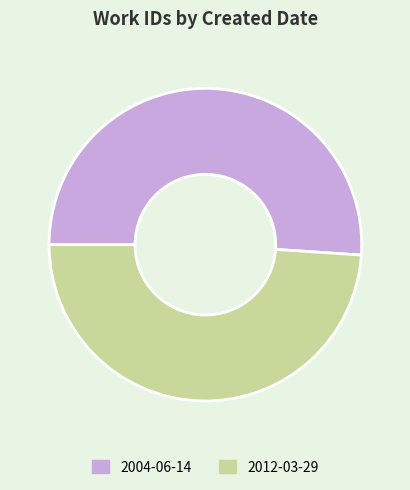

Count the number of slices in the pie.

2